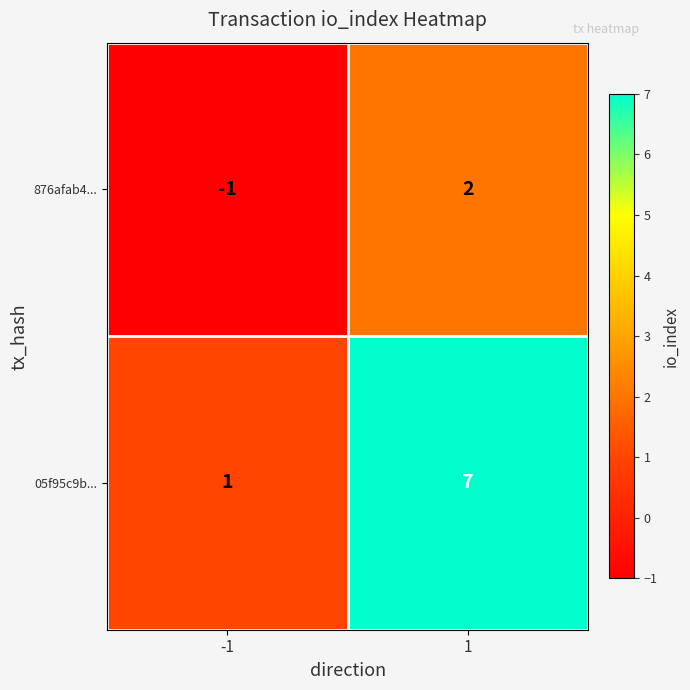

Is it true that 876afab4... equals 2 at 1?

True